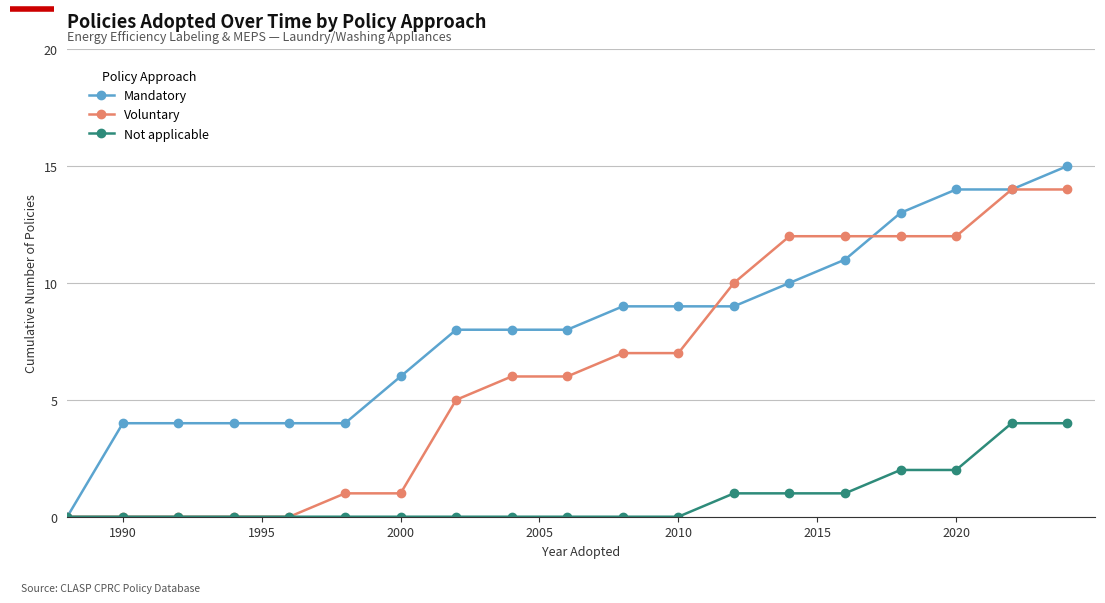

What is the highest value of the Voluntary series?

14